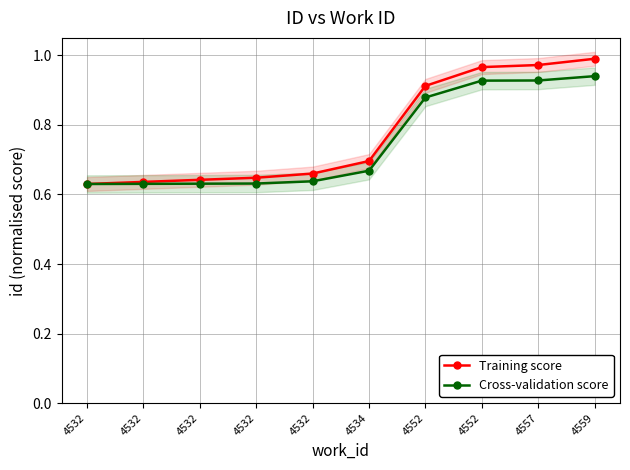

Reading left to right, transcribe all the data shown in this chart.

Training score: 4532=0.6	4532=0.6	4532=0.6	4532=0.6	4532=0.7	4534=0.7	4552=0.9	4552=1.0	4557=1.0	4559=1.0
Cross-validation score: 4532=0.6	4532=0.6	4532=0.6	4532=0.6	4532=0.6	4534=0.7	4552=0.9	4552=0.9	4557=0.9	4559=0.9